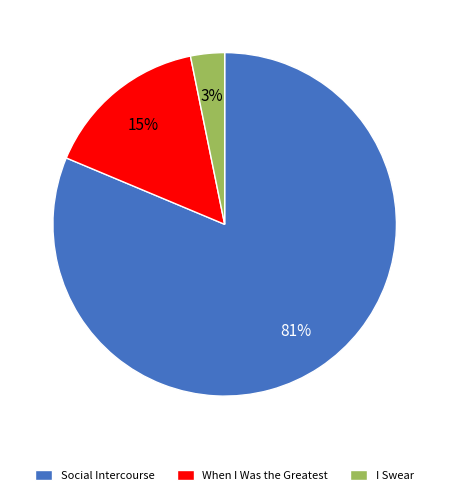

Combined, do I Swear and Social Intercourse account for over 50%?

Yes